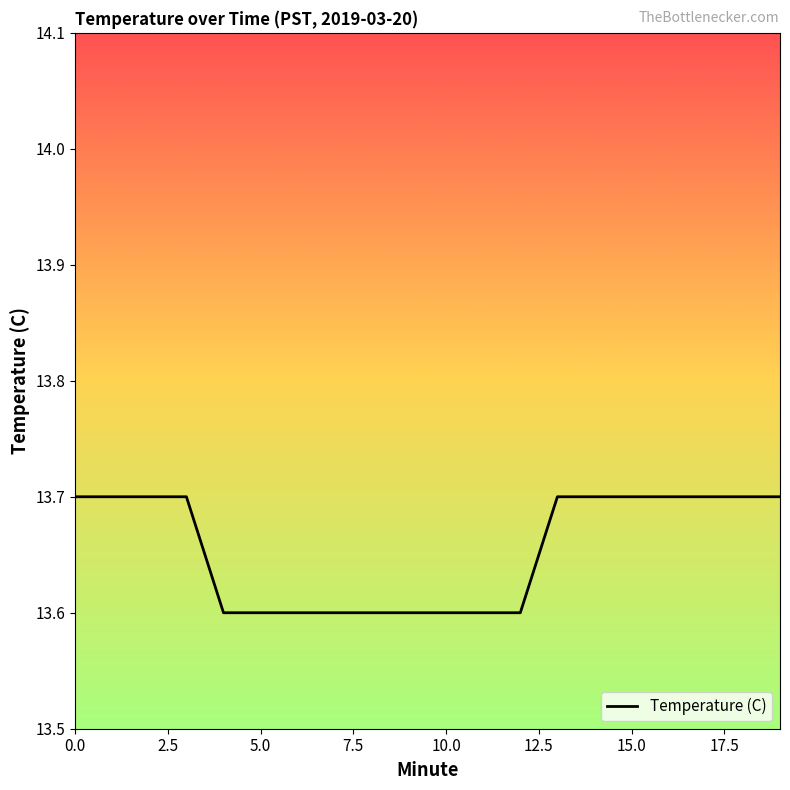

What is the smallest value displayed?

13.6